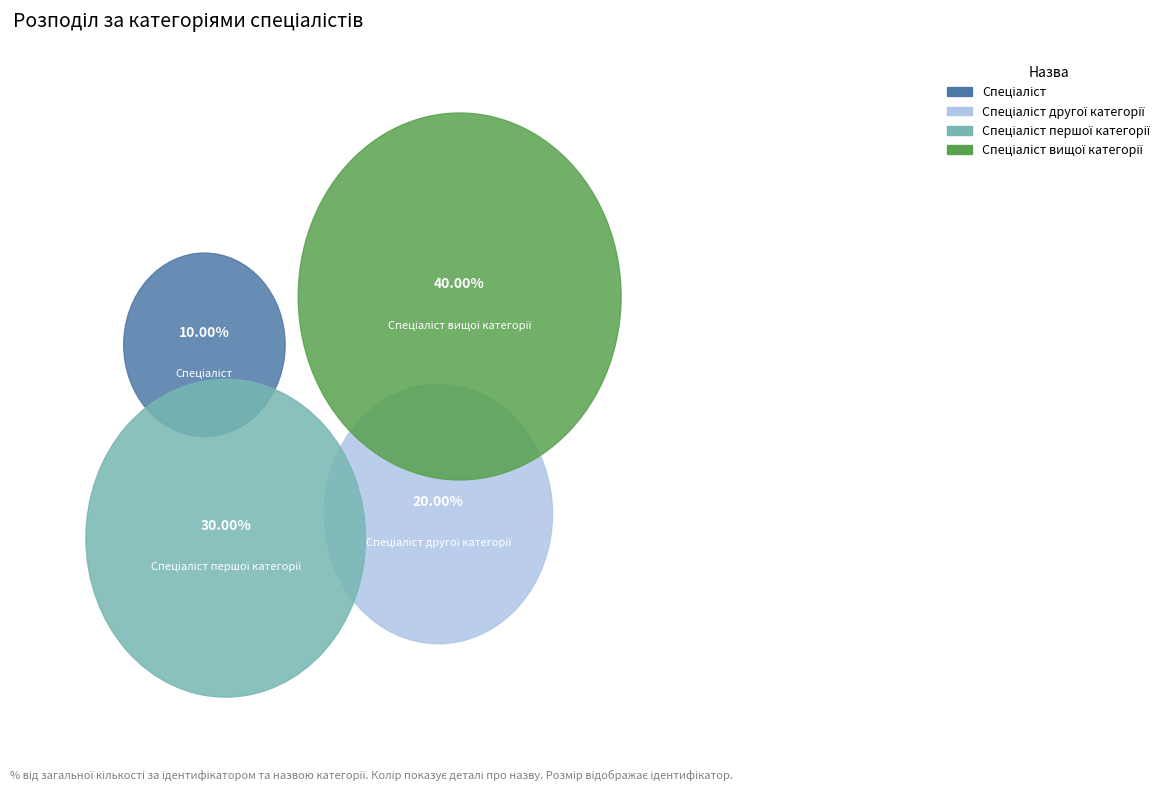

How many slices are in this pie chart?

4